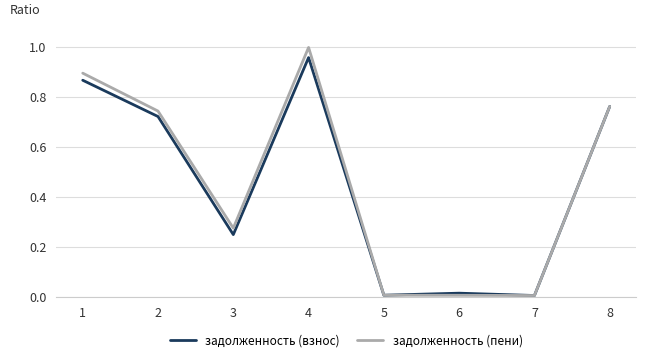

Which series has the widest spread of values?

задолженность (пени)